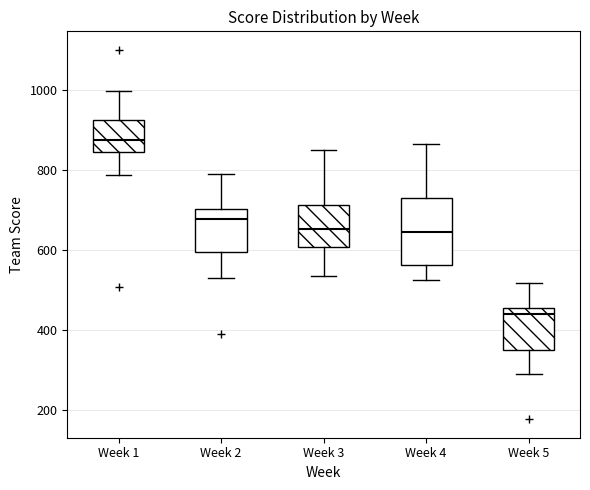

Where does the lower whisker of the box for Week 2 end on the y-axis? The values are not printed on the chart, so give them approximately, as read against the axis.

520